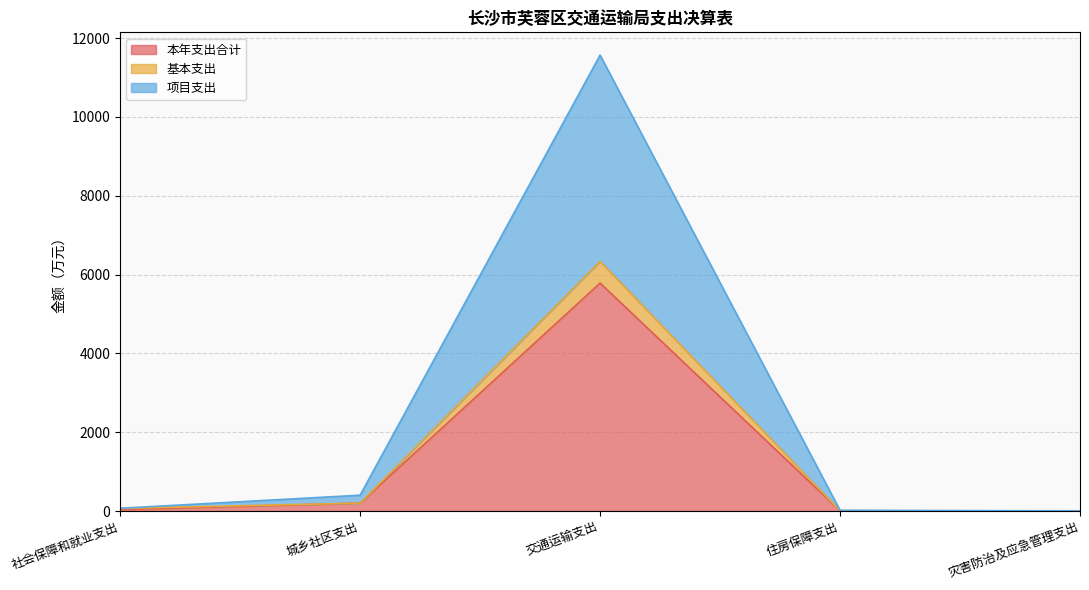

How many lines are shown in the chart?

3